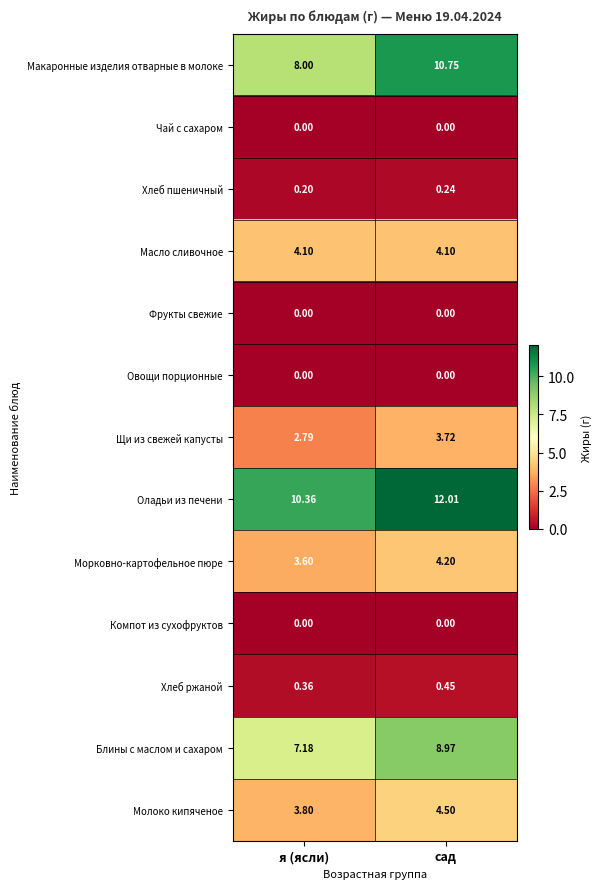

Which series has the largest range (max minus min)?

Макаронные изделия отварные в молоке